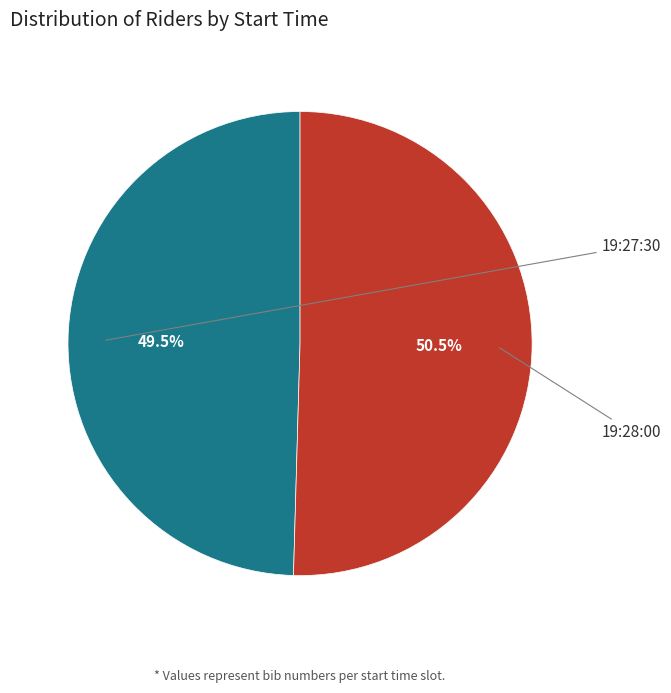

Is there a majority slice in this chart?

Yes